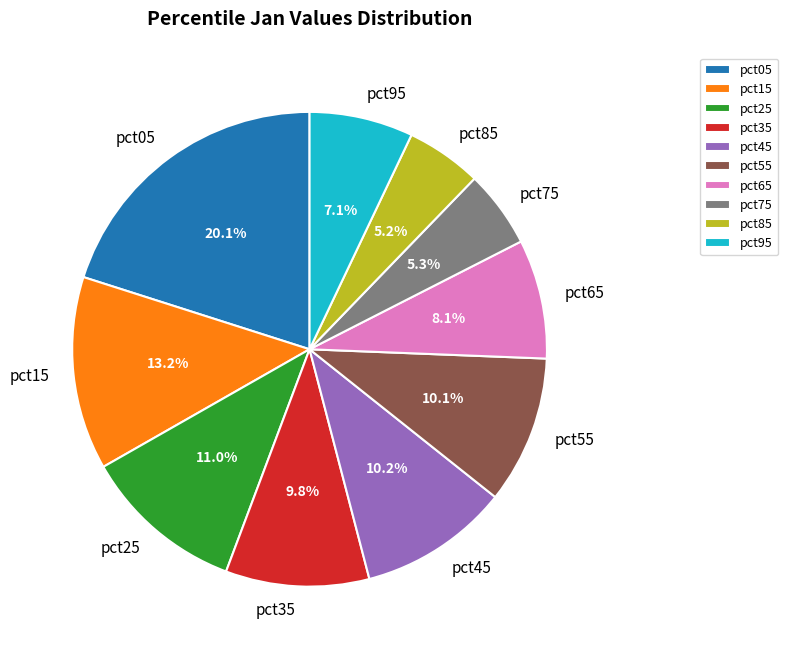

To the nearest percent, what is the average slice percentage?

10%